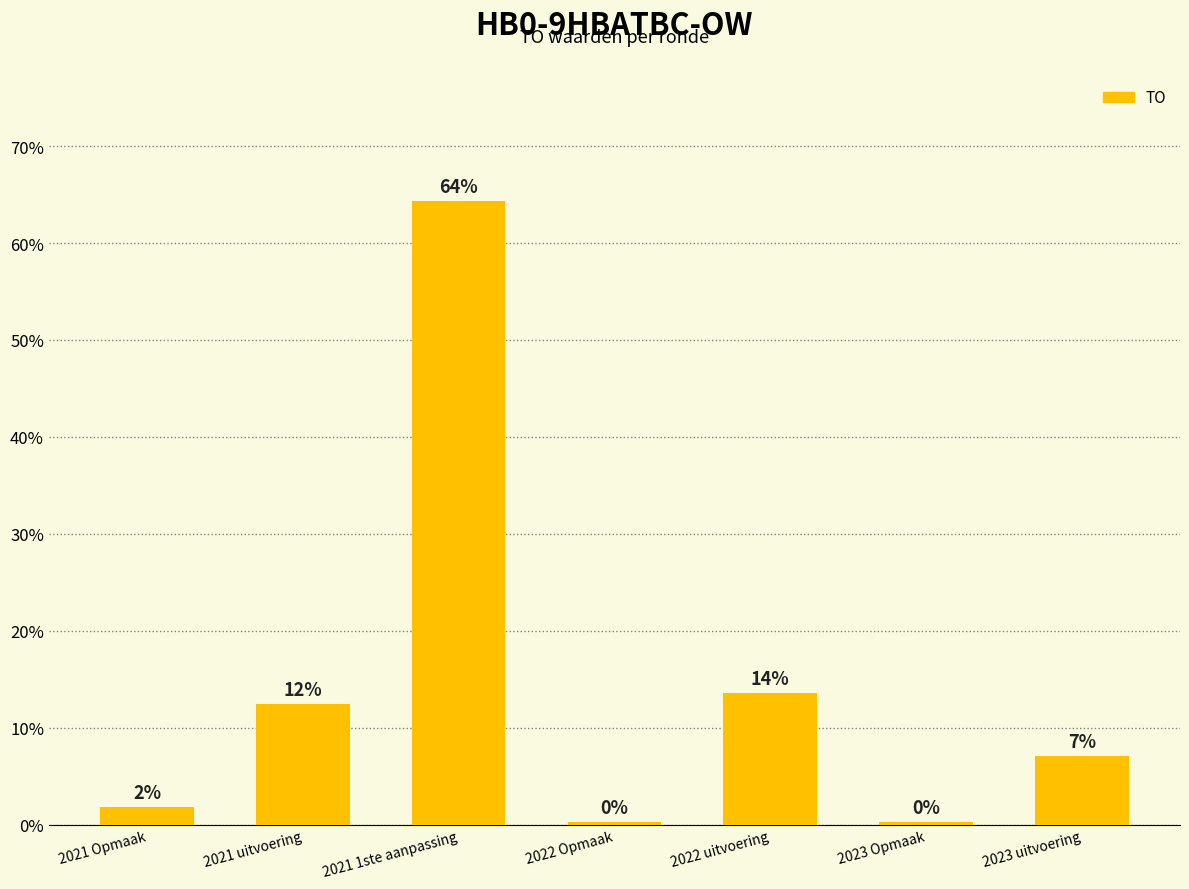

List the labels in order of value, smallest first.

2022 Opmaak, 2023 Opmaak, 2021 Opmaak, 2023 uitvoering, 2021 uitvoering, 2022 uitvoering, 2021 1ste aanpassing